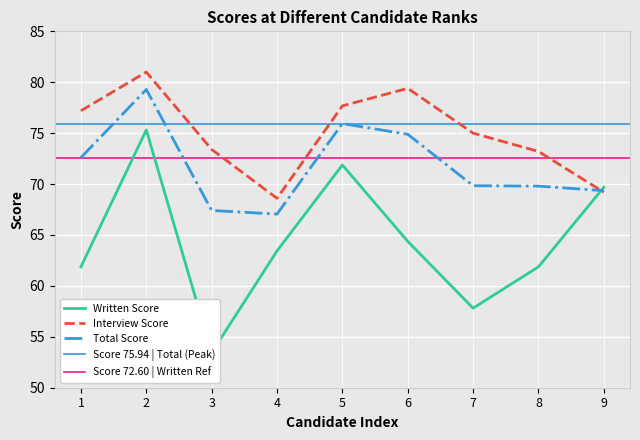

What value does the Interview Score series have at 5?

77.7